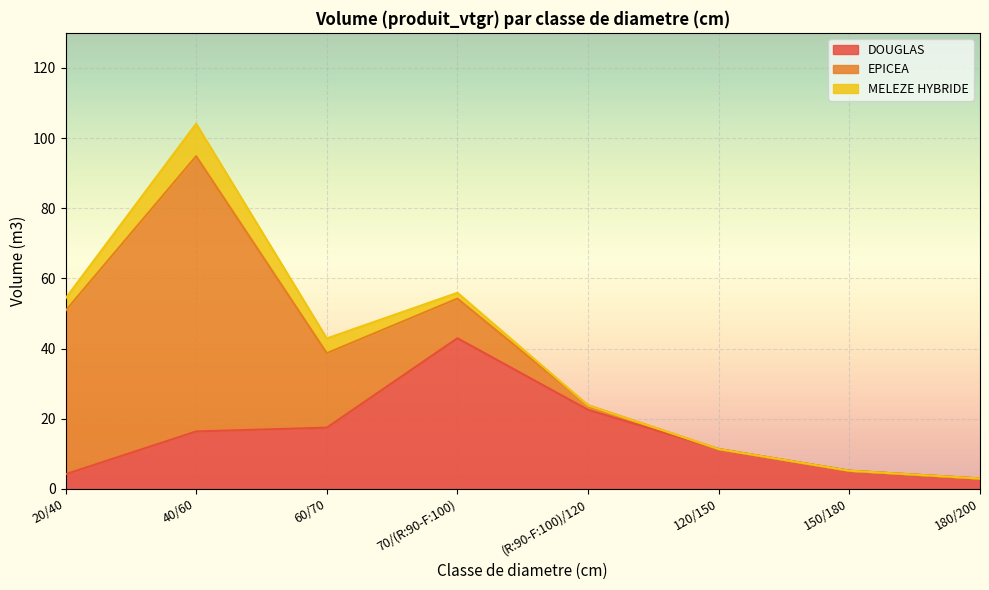

Which series has the widest spread of values?

EPICEA